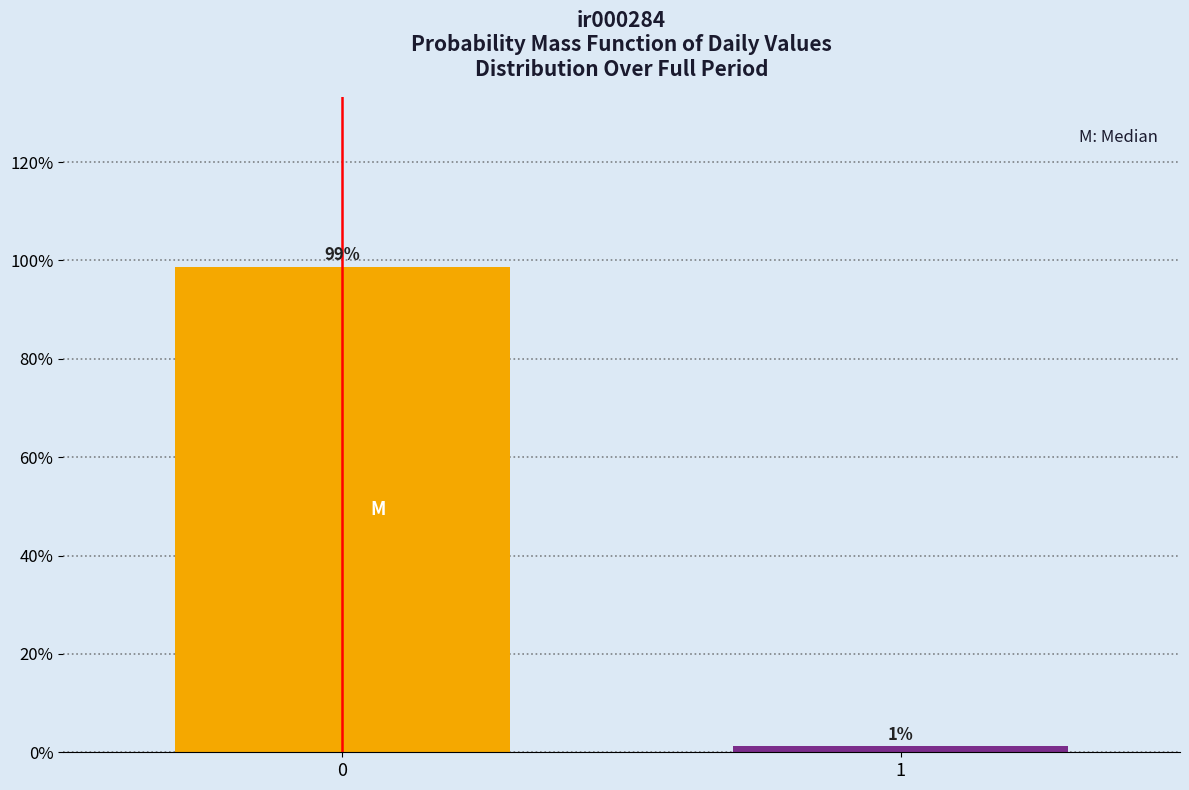

What is the greatest value displayed?

98.8